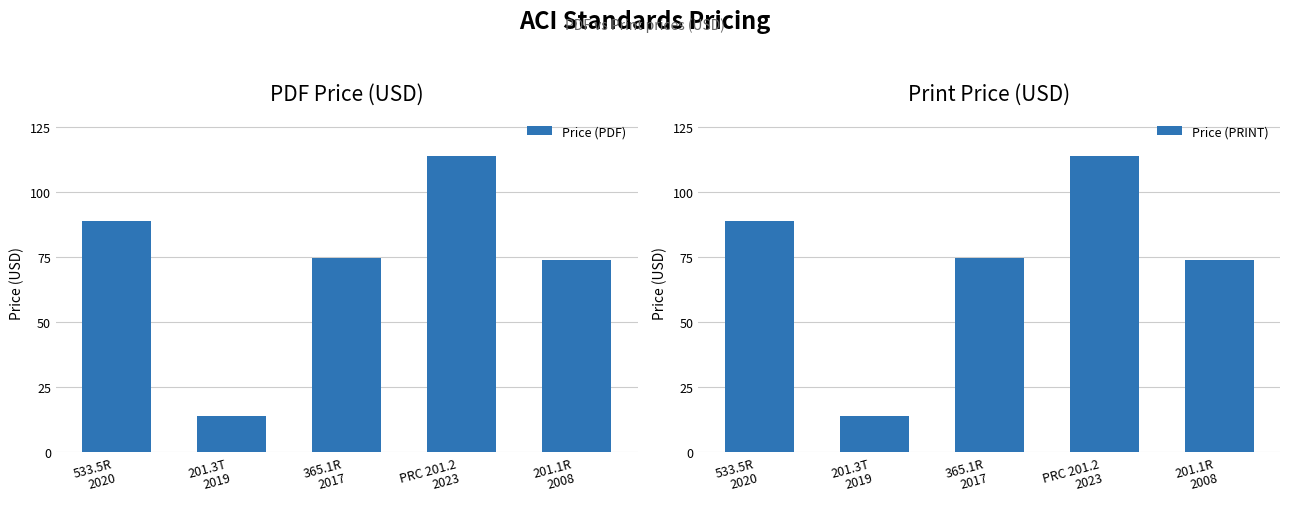

What is the highest value of the Price (PDF) series?

114.0